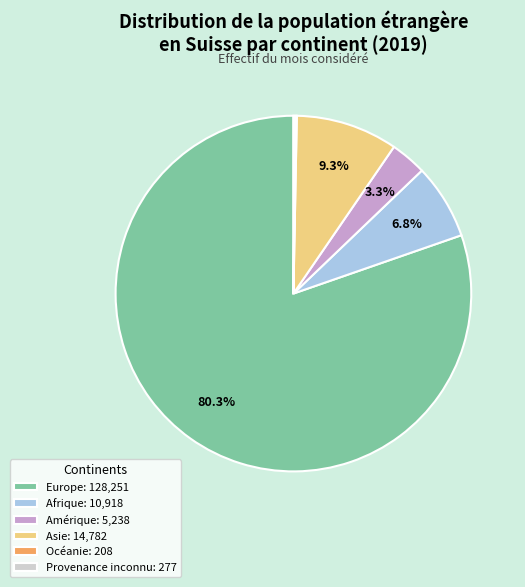

What percentage is NOT represented by Europe: 128,251?

19.7%